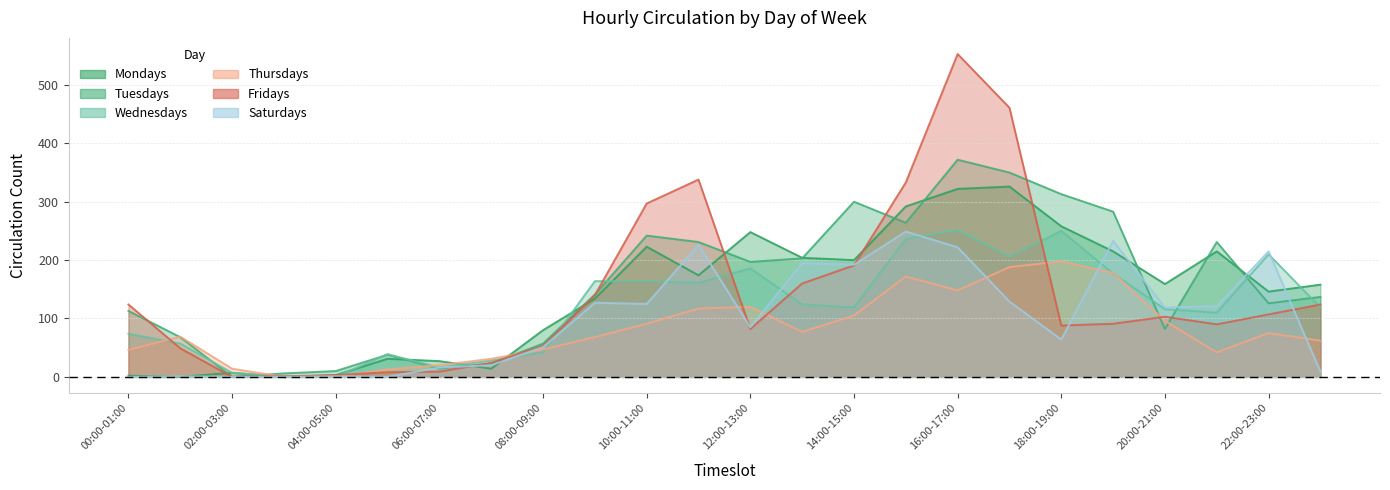

What is the label of the 23rd point from the right?

01:00-02:00